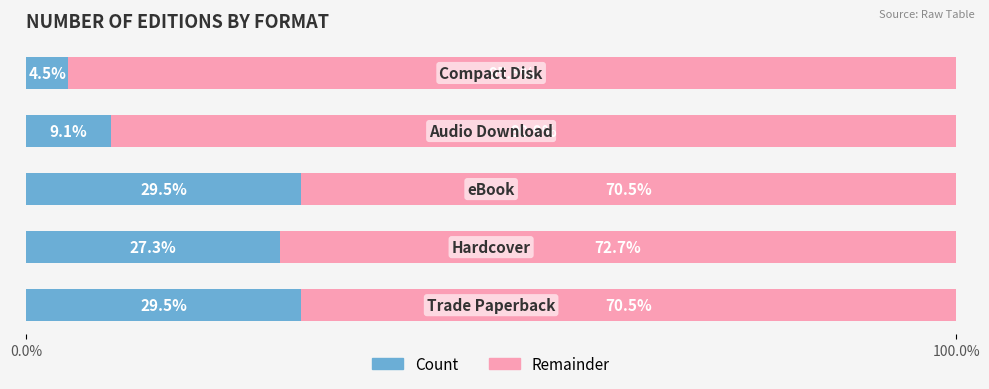

What is the highest value of the Count series?

29.5